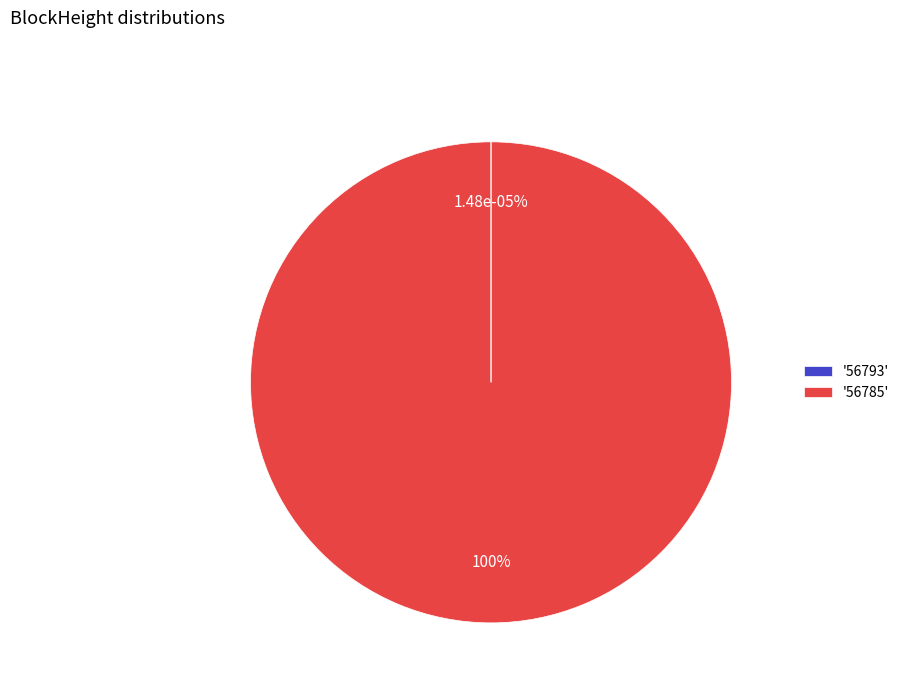

Count the number of slices in the pie.

2